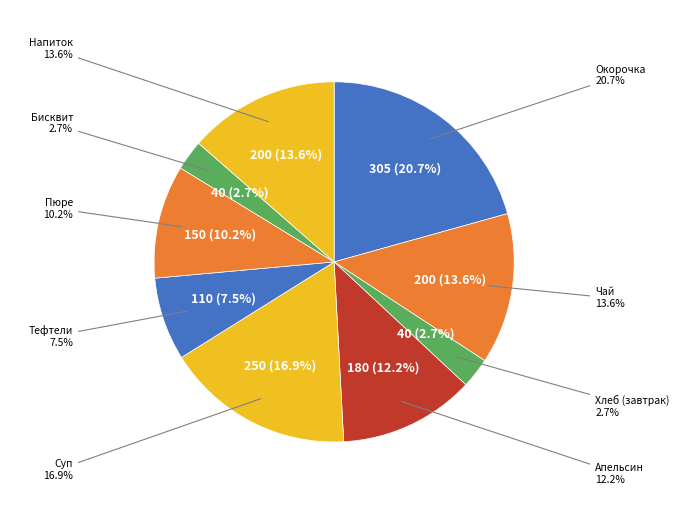

Combined, what portion of the pie is Тефтели из свинины and Напиток ягодный?

21.0%